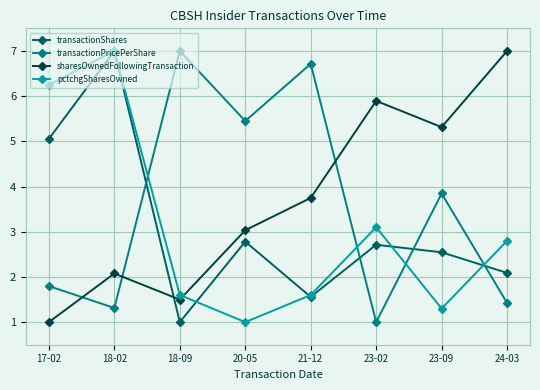

What is the greatest value displayed?

7.0